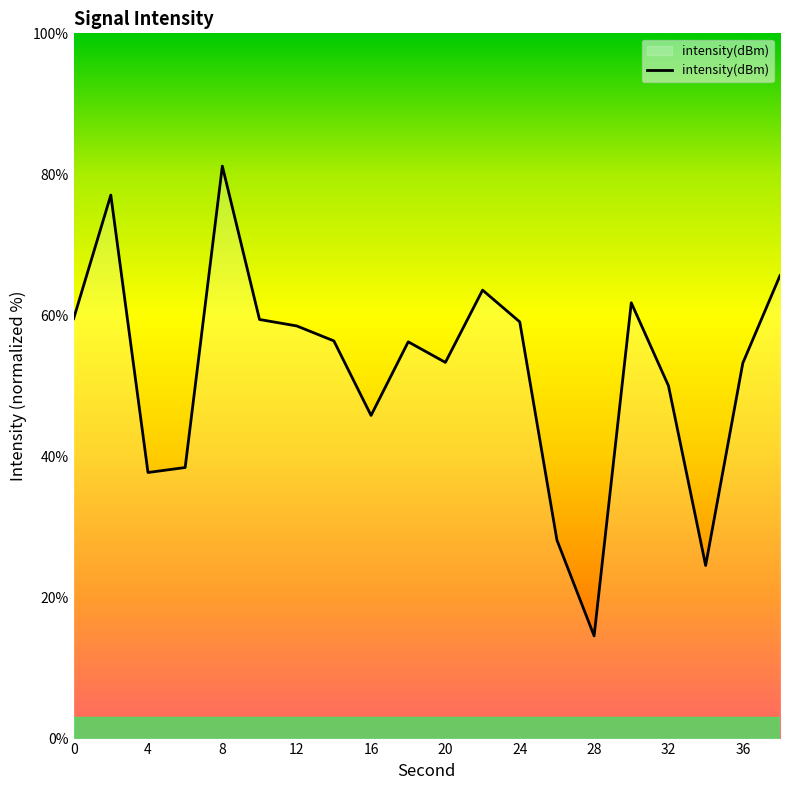

What is the greatest value displayed?

81.2